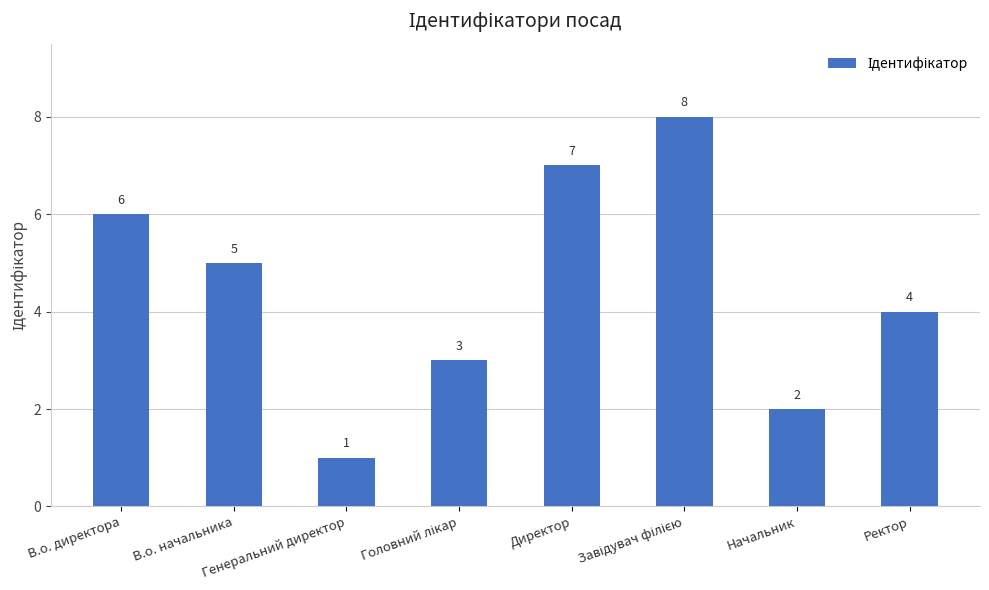

Reading left to right, list all the values displayed in this chart.

6	5	1	3	7	8	2	4